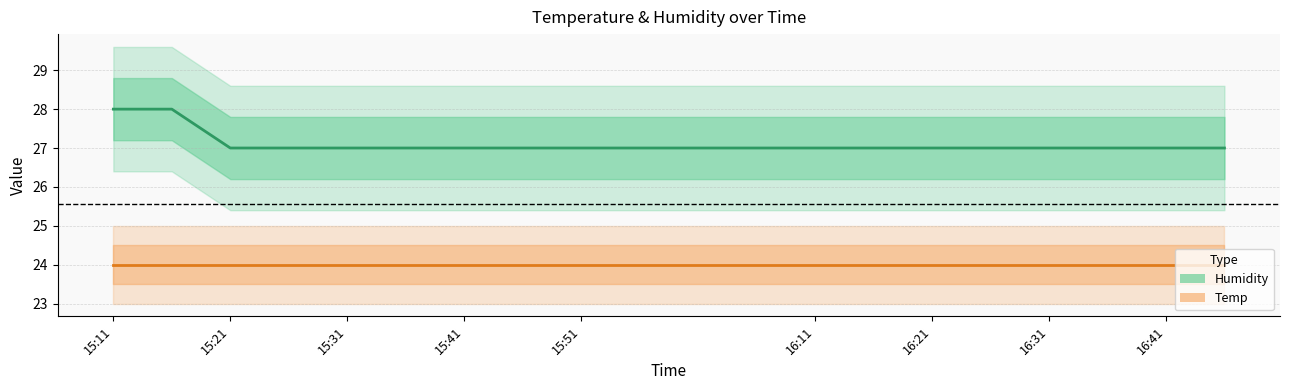

Which series has the largest total across all categories?

Humidity